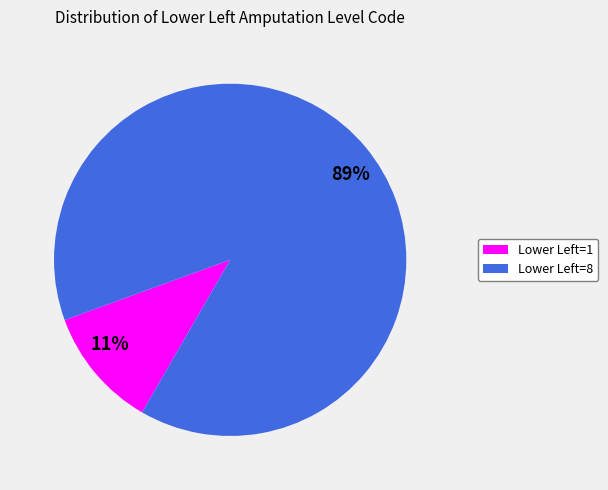

Count the number of slices in the pie.

2